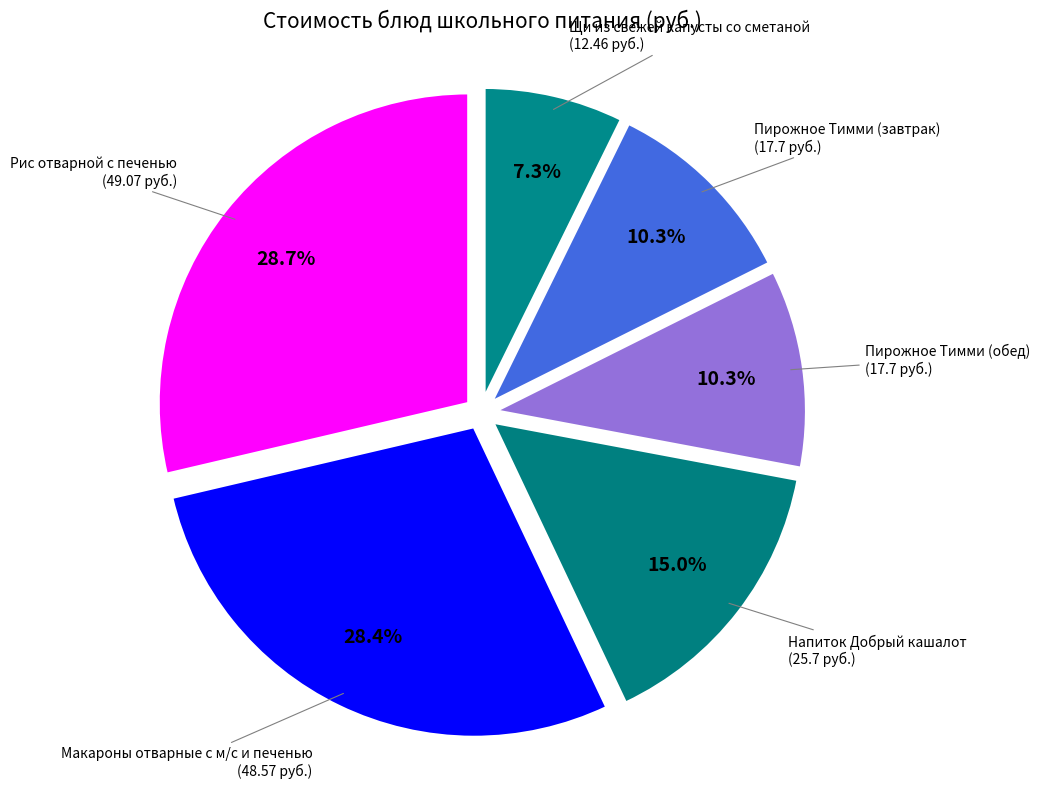

How many segments does this pie chart have?

6